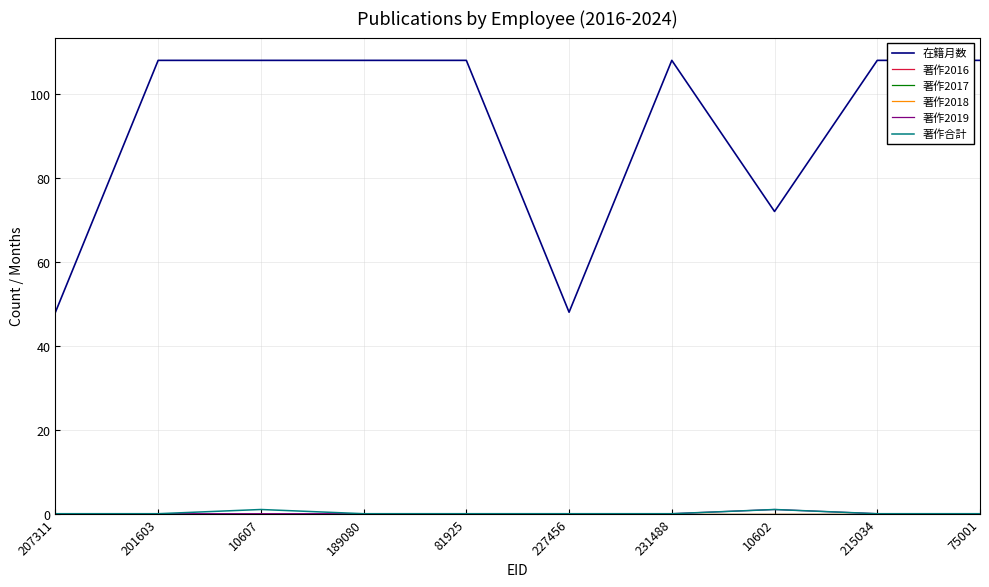

Does the chart display data point markers on the line(s)?

No